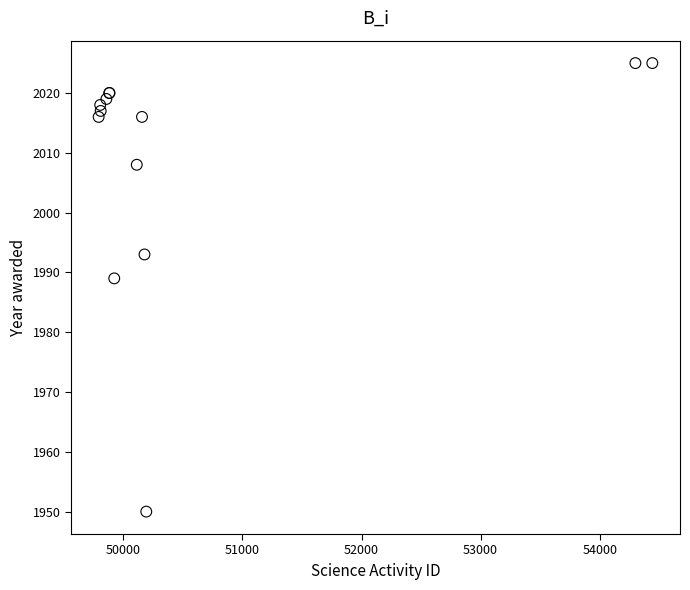

What Y value in the scatter plot is closest to 1987?

1989